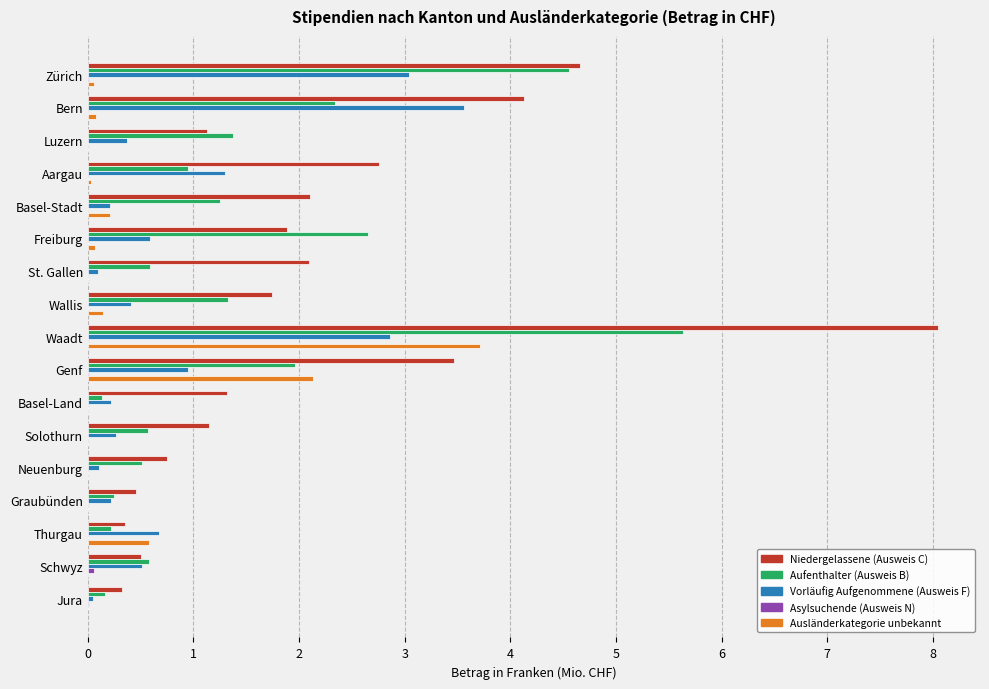

The Vorläufig Aufgenommene (Ausweis F) series shows 0.5 at Schwyz. True or false?

True